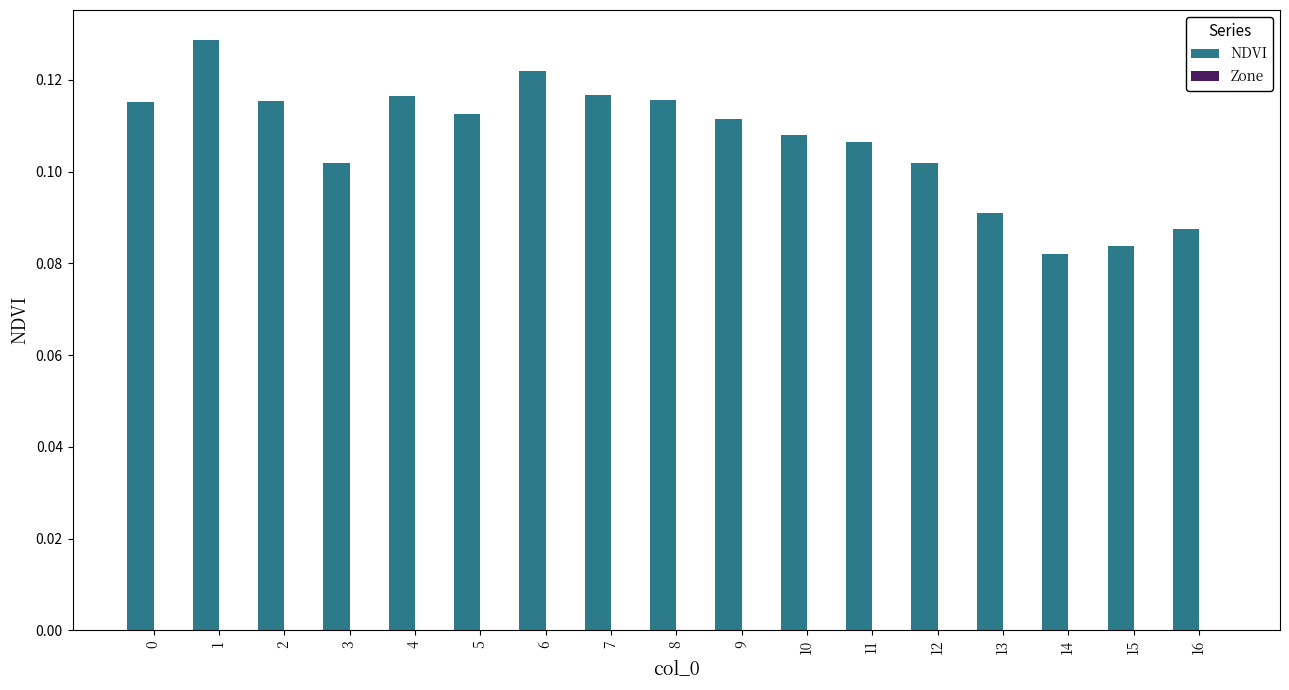

Between 4 and 1, which is larger?

1